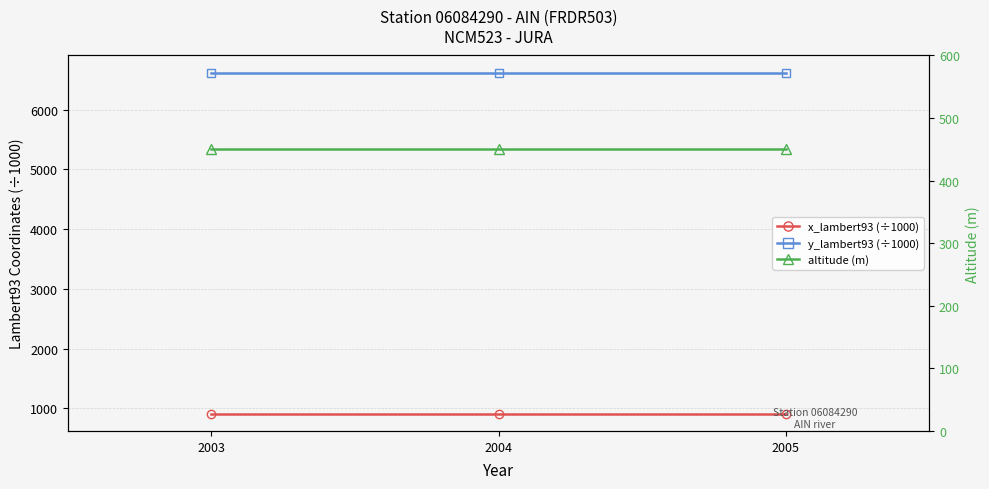

Reading right to left, transcribe all the data shown in this chart.

x_lambert93 (÷1000): 2005=909.5	2004=909.5	2003=909.5
y_lambert93 (÷1000): 2005=6620.8	2004=6620.8	2003=6620.8
altitude (m): 2005=450.0	2004=450.0	2003=450.0